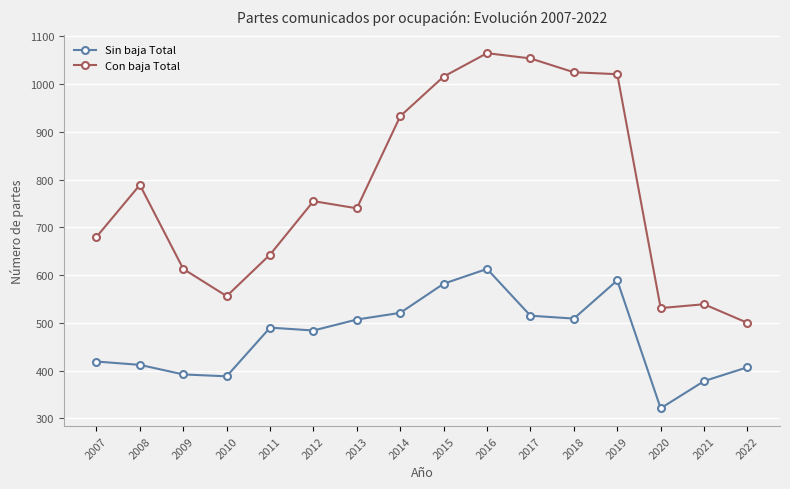

True or false: Con baja Total and Sin baja Total cross at least once.

False